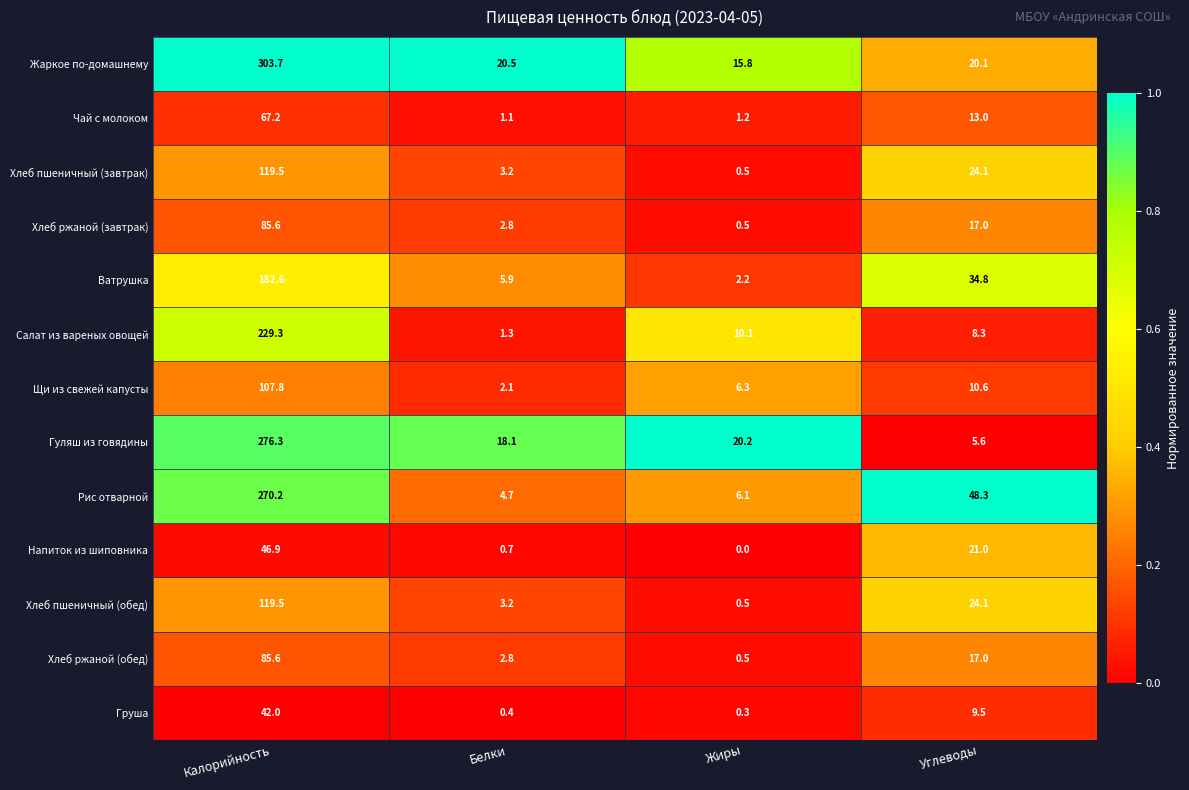

At which category is the sum across all series the highest?

Калорийность